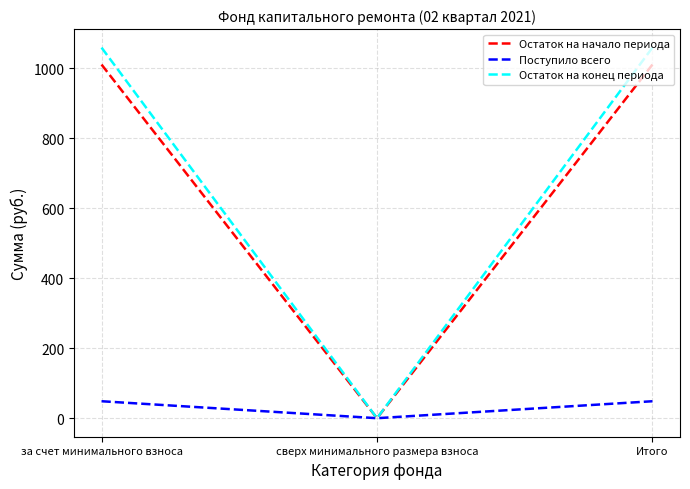

What position from the right is за счет минимального взноса?

3